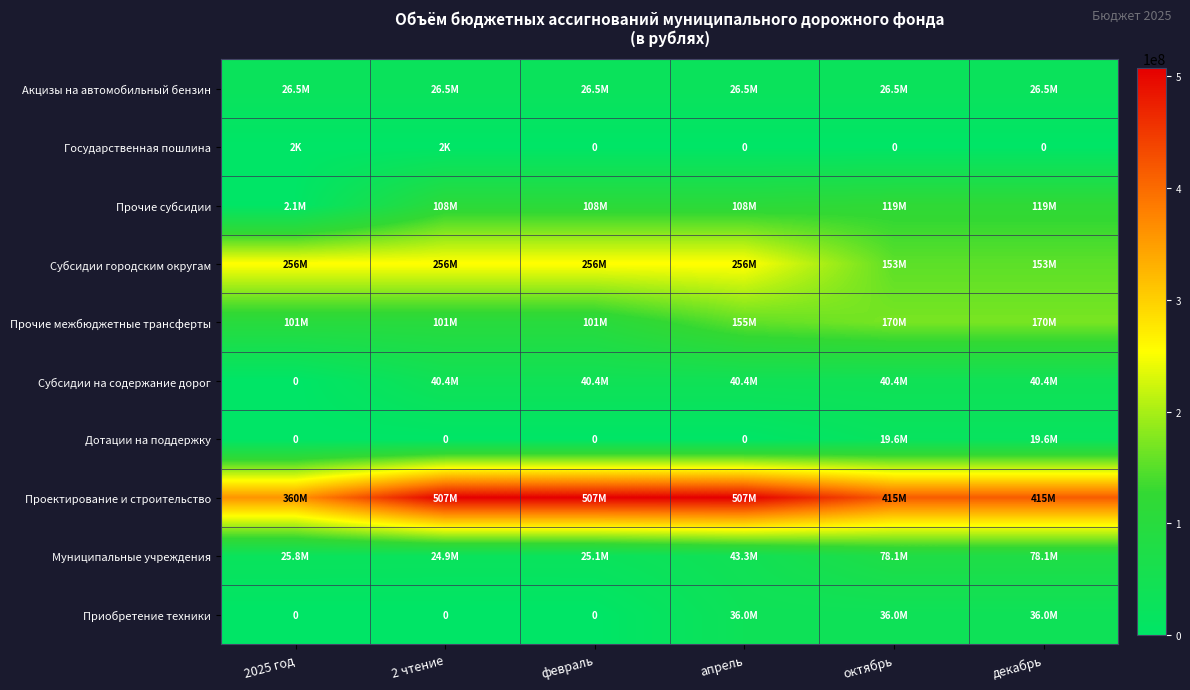

List the labels in order of Субсидии на содержание дорог value, smallest first.

2025 год, 2 чтение, февраль, апрель, октябрь, декабрь